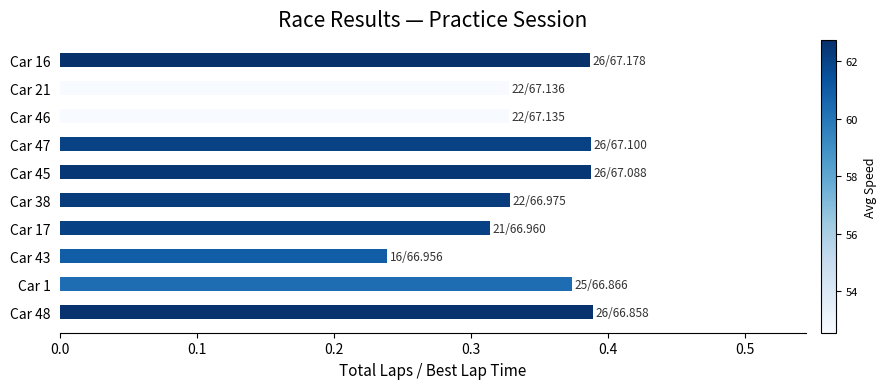

How many bars are there in total?

10